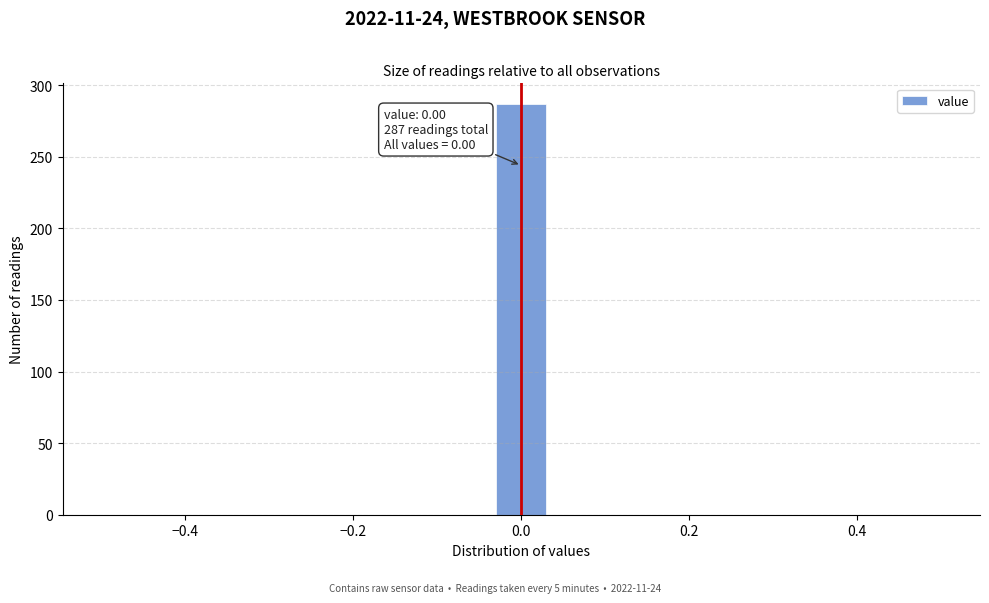

Read against the x-axis, roughly where is the centre of the tallest bar?

0.00